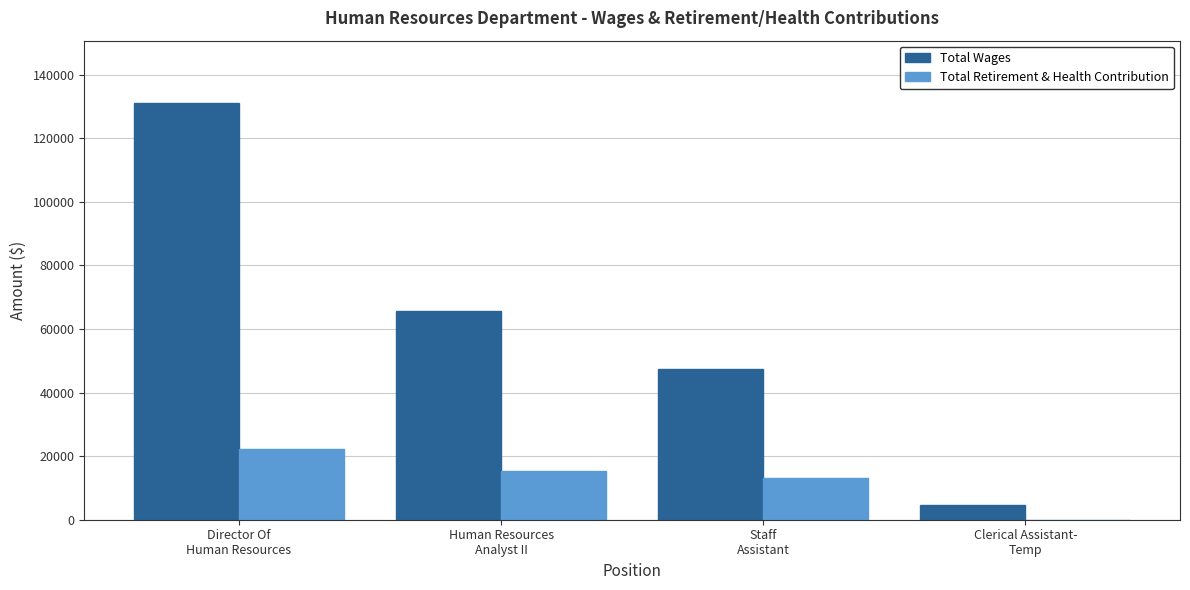

Is it true that Total Retirement & Health Contribution equals 33757 at Director Of
Human Resources?

False